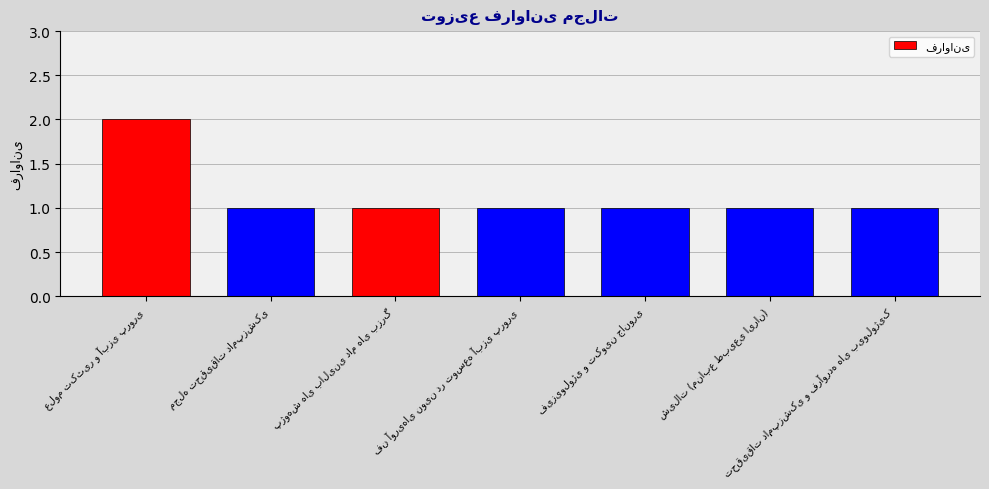

What is the value of the 6th bar from the left?

1